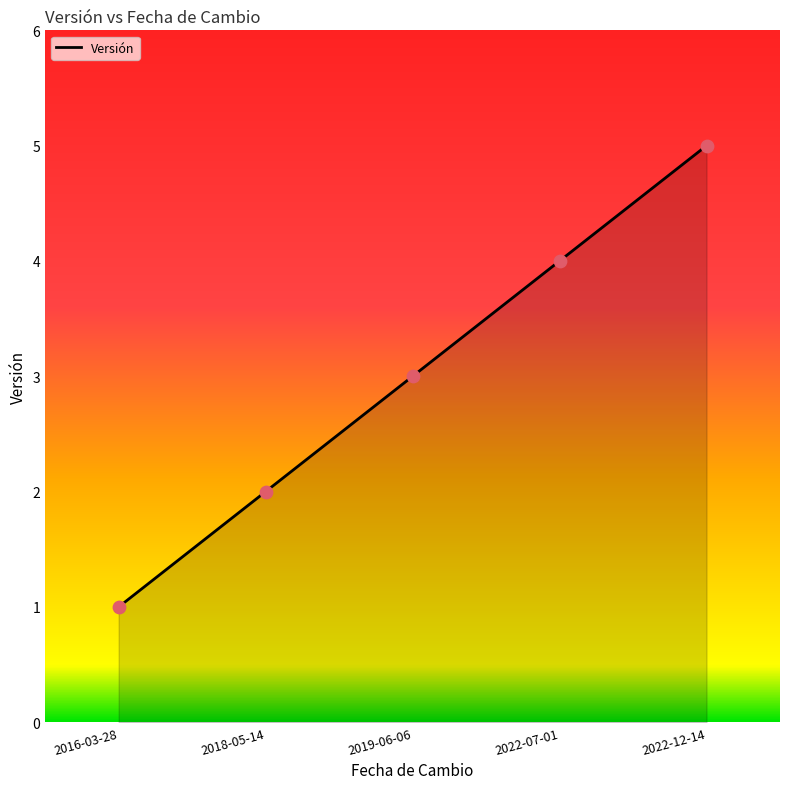

Approximately how many times larger is the value at 2018-05-14 compared to 2016-03-28?

2.0